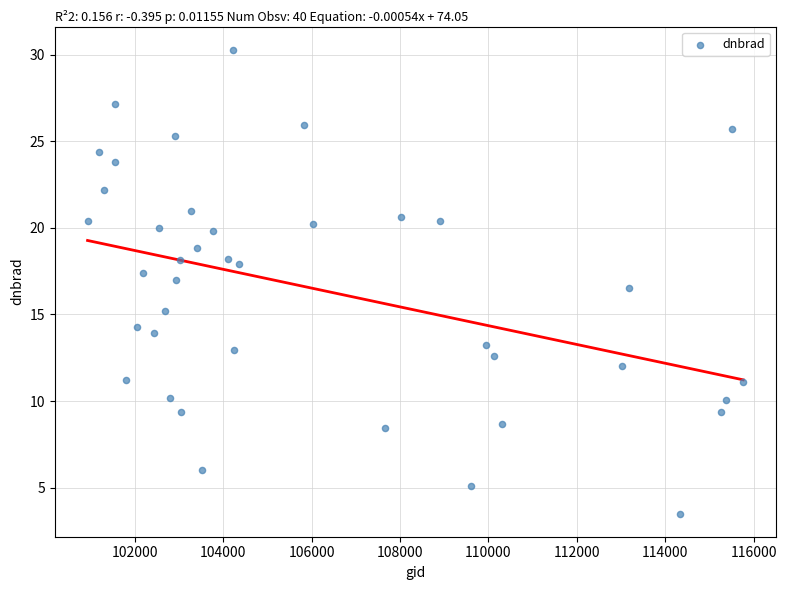

What is the range of Y values (max minus min)?

26.8